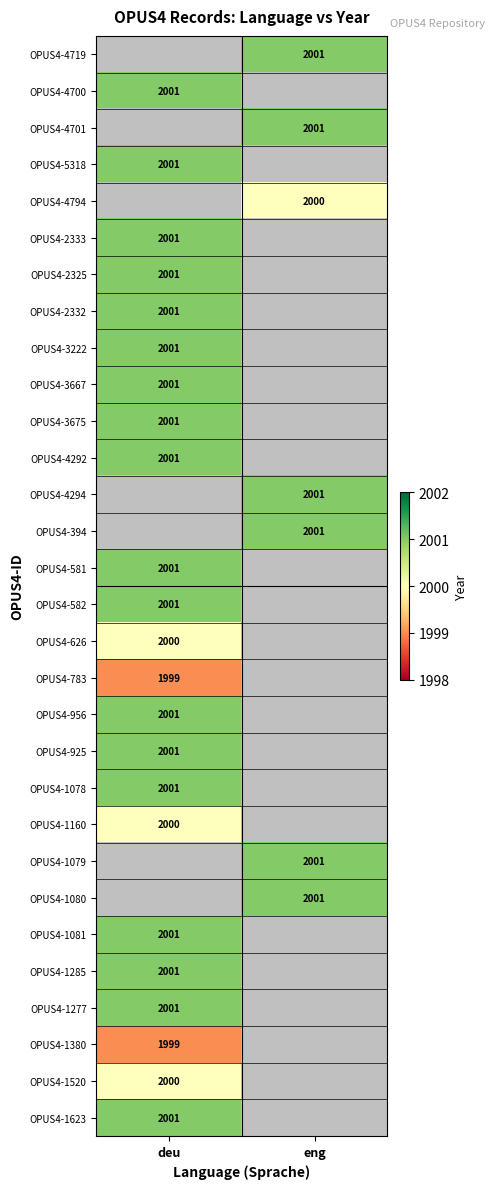

Is it true that OPUS4-4794 equals 2791 at eng?

False